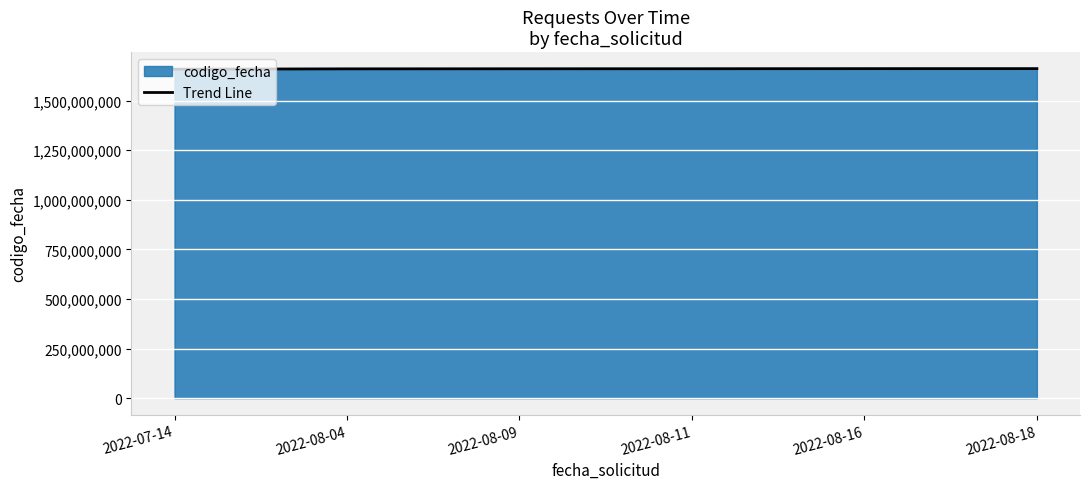

The value at 2022-08-11 is 2381640772. True or false?

False